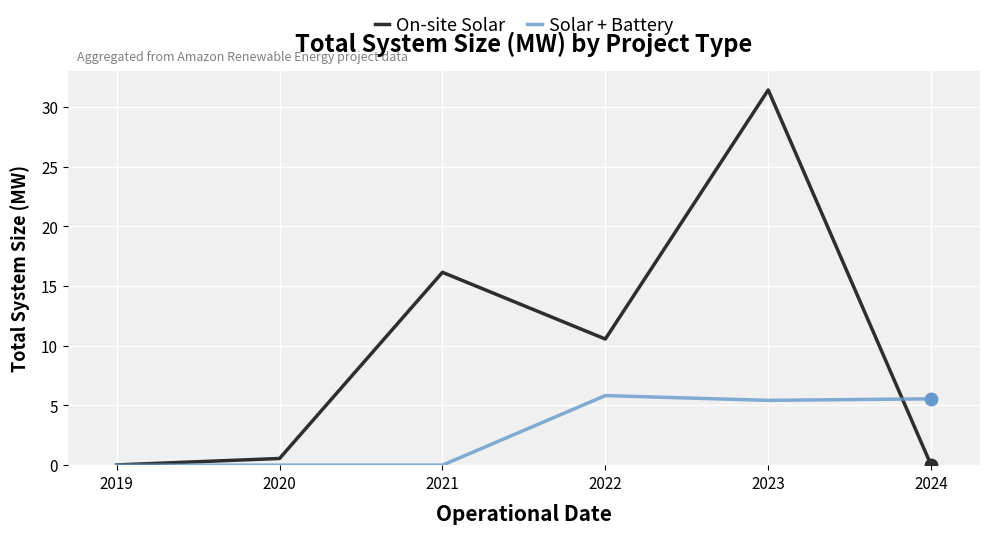

What is the spread (max minus min) of values at 2023?

26.0